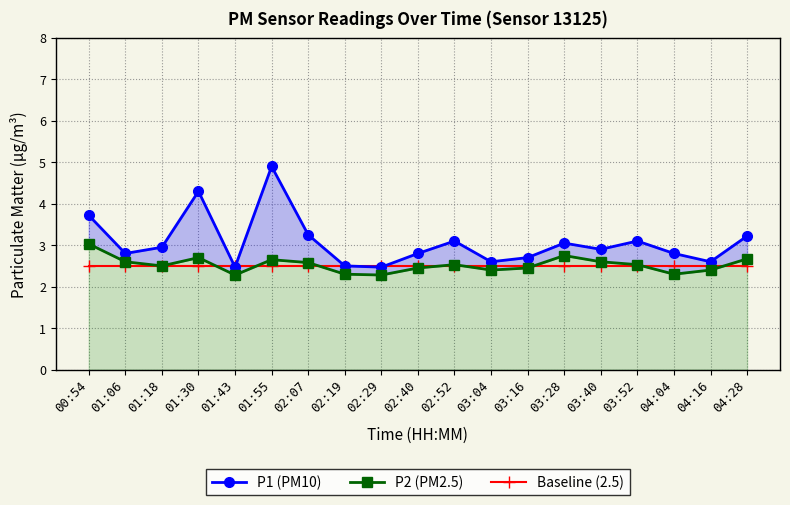

What is the label of the 14th point from the left?

03:28